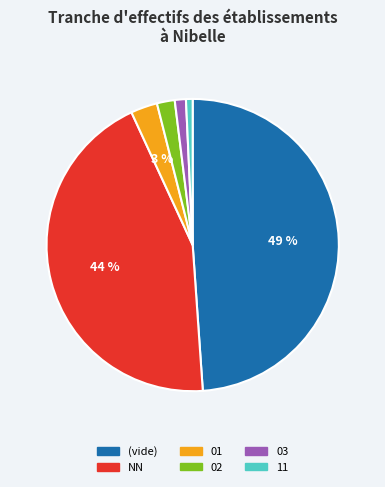

To the nearest percent, what is the average slice percentage?

17%